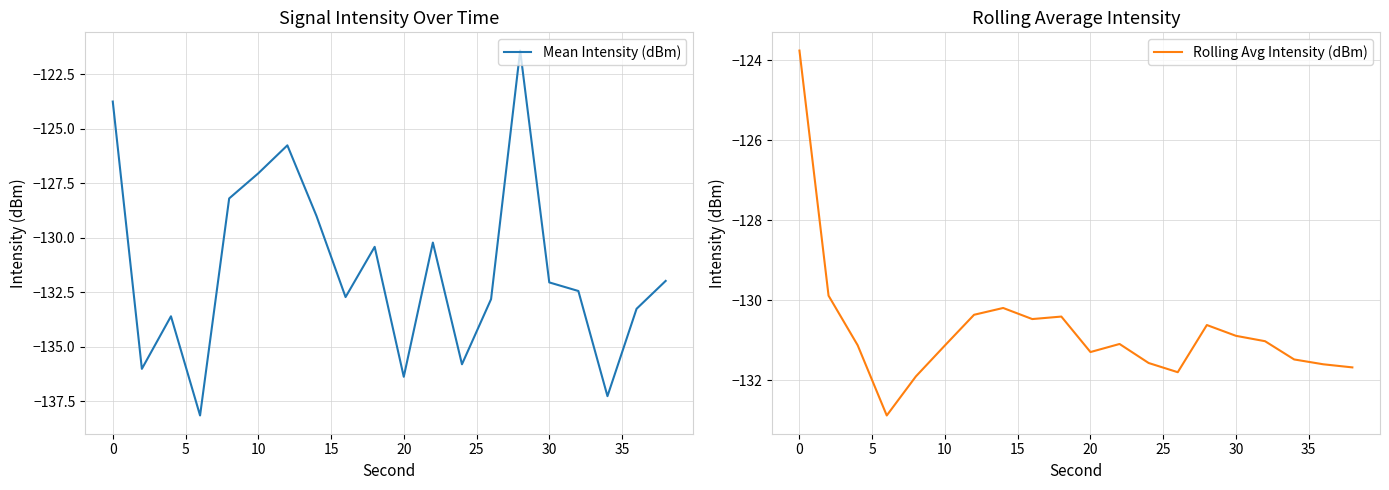

How many categories are shown in the chart?

20